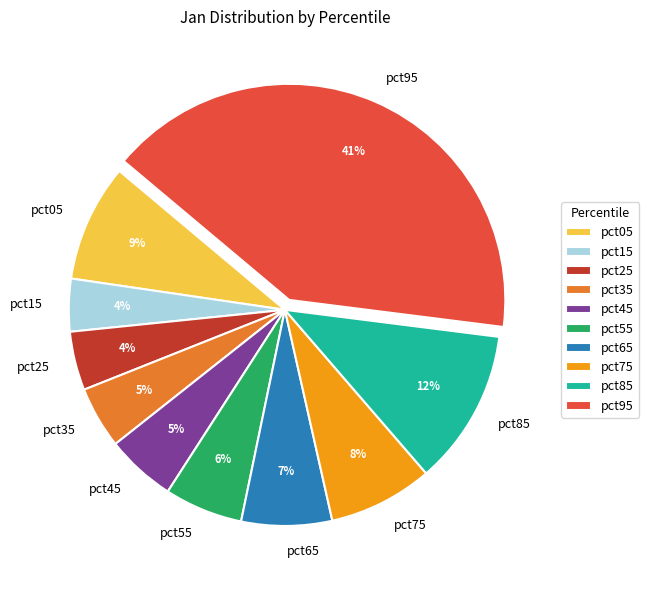

The pct95 slice represents 41% of the pie. True or false?

True